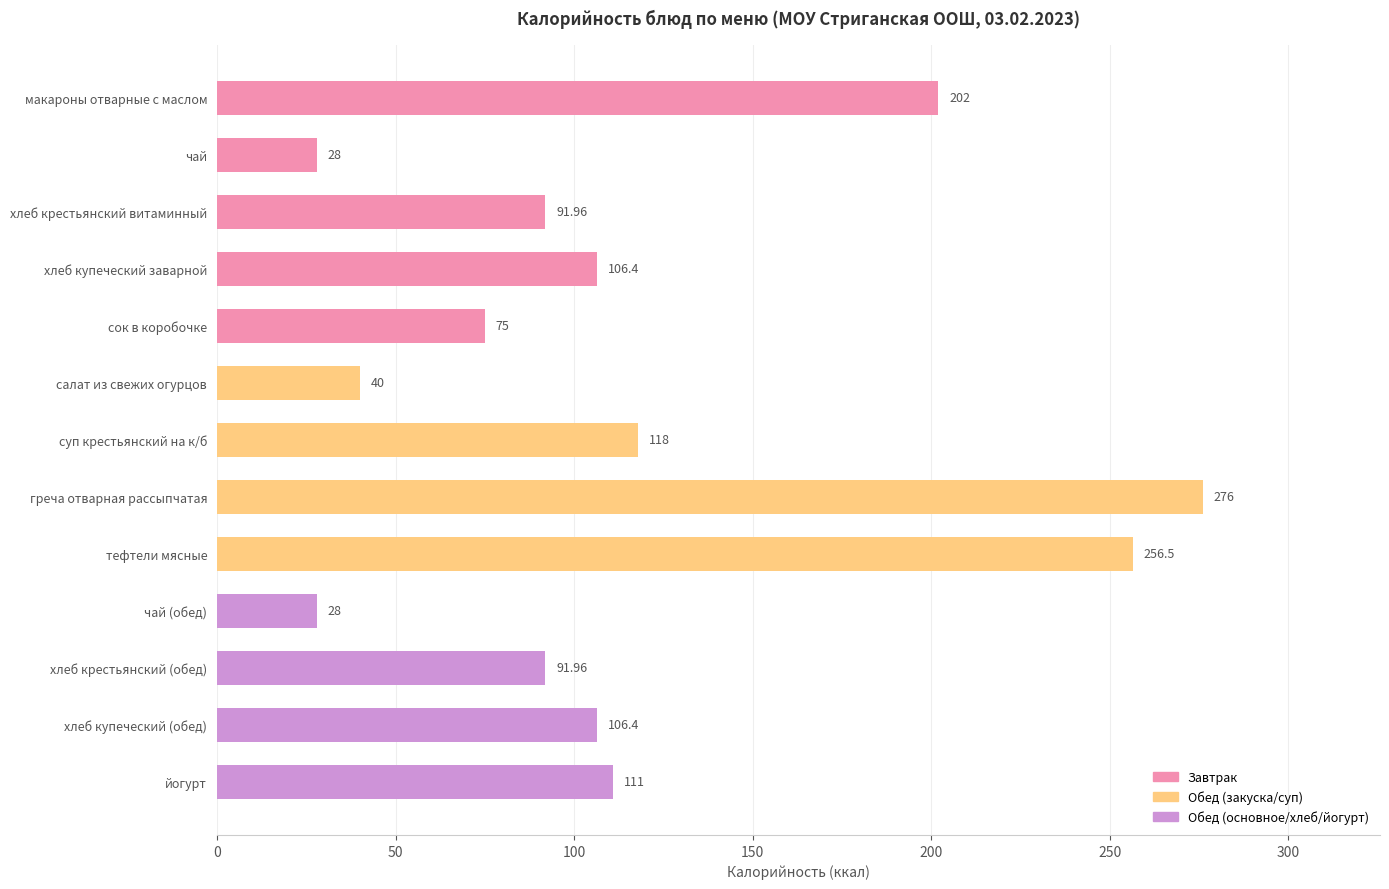

What is the change in value from чай to хлеб крестьянский (обед)?

+64.0